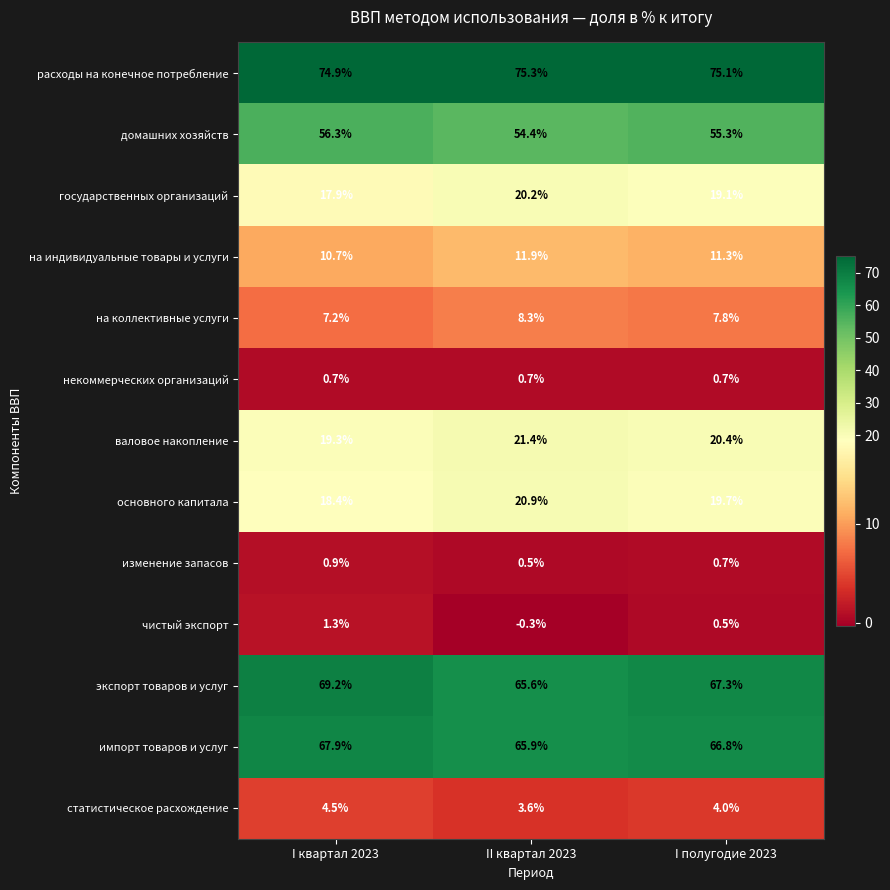

What is the difference between the highest and lowest values at II квартал 2023?

75.6